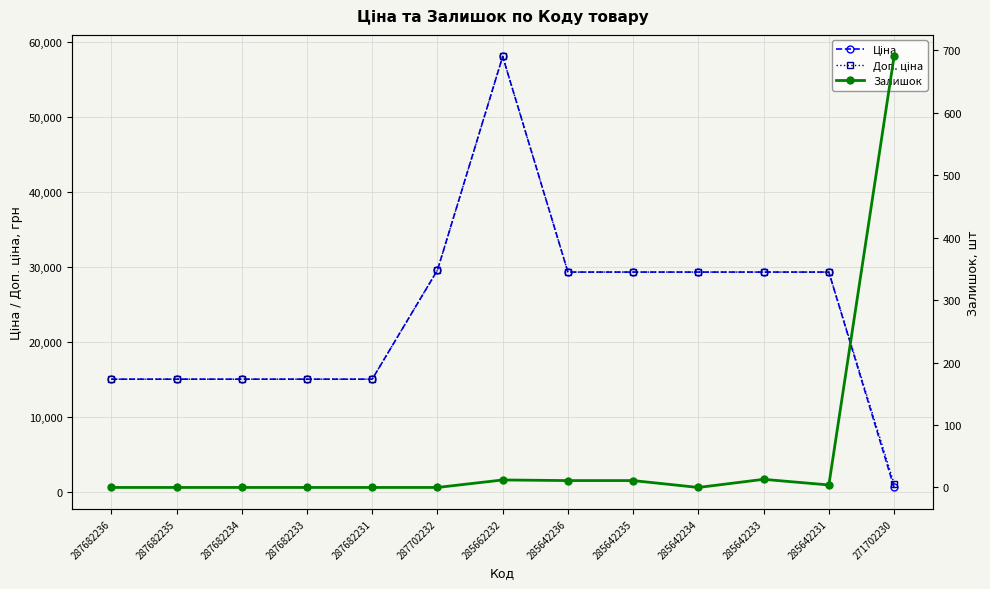

What is the average value of the Ціна series?

23826.3